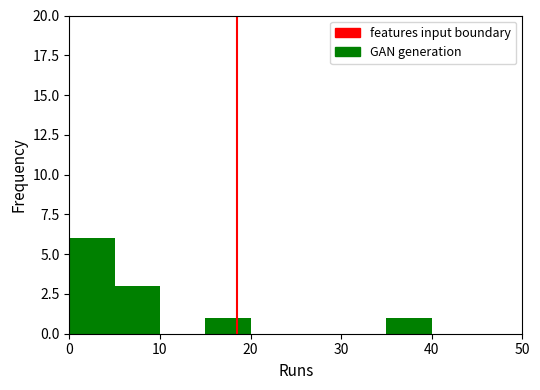

Reading left to right, list every bar in this chart as the range it spans on the x-axis followed by its height. The values are not printed on the chart, so give them approximately, as read against the axis.

0 to 5: 6
5 to 10: 3
10 to 15: 0
15 to 20: 1
20 to 25: 0
25 to 30: 0
30 to 35: 0
35 to 40: 1
40 to 45: 0
45 to 50: 0